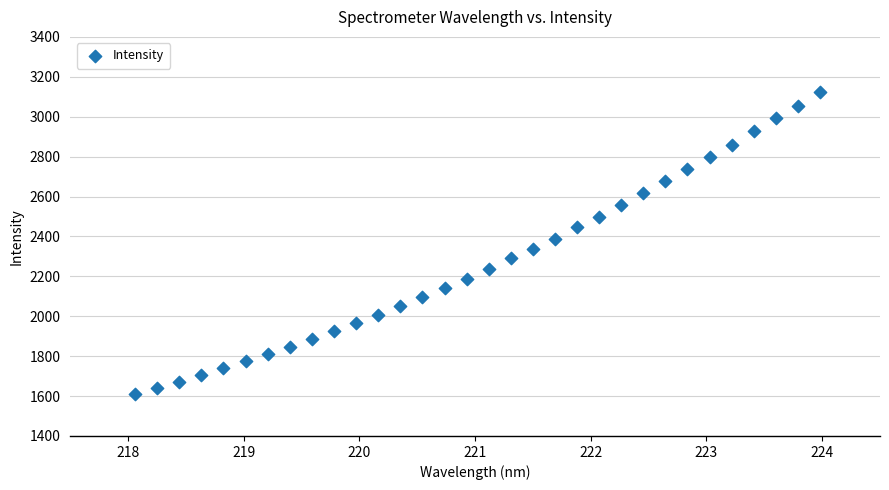

What is the range of Y values (max minus min)?

1514.1